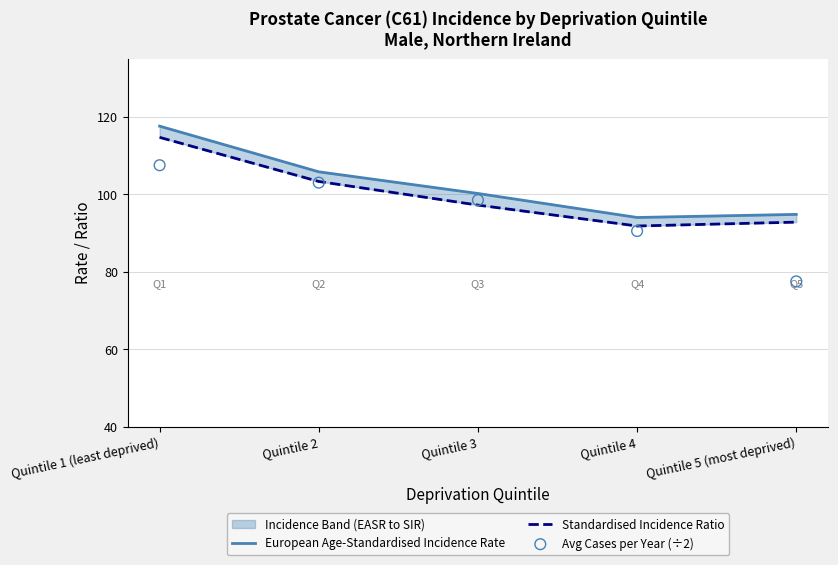

Which series has the largest total across all categories?

European Age-Standardised Incidence Rate